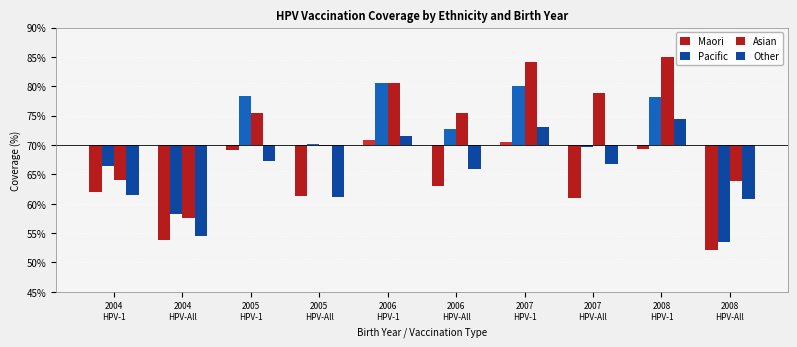

What is the difference between the highest and lowest values at 2008
HPV-All?

0.1